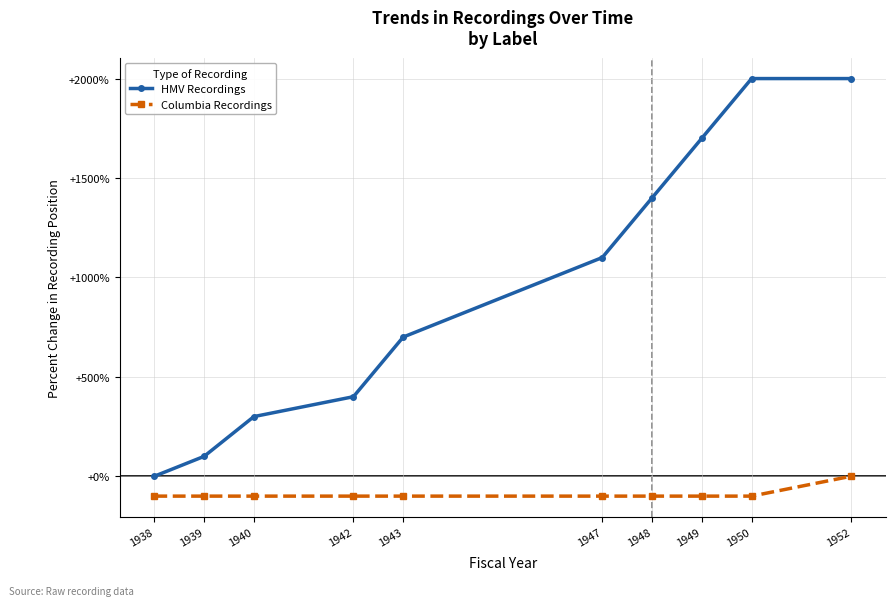

At 1938, list the series in order from largest to smallest.

HMV Recordings, Columbia Recordings